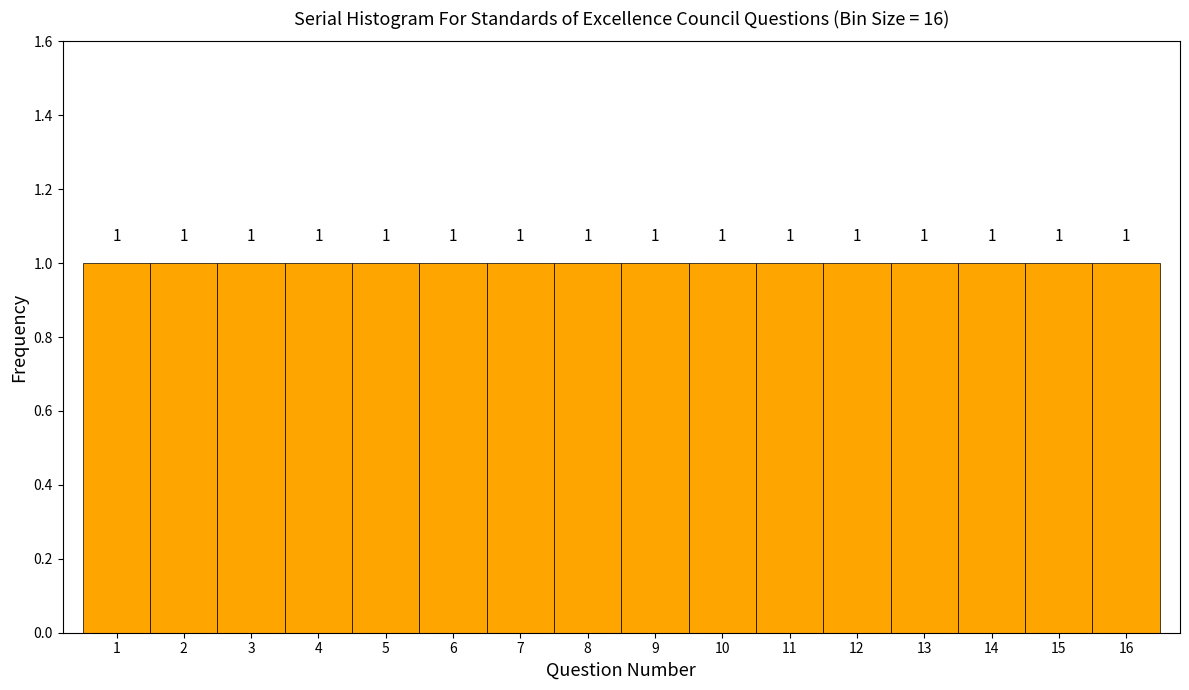

Reading left to right, transcribe this chart: for each bar, give the range it covers on the x-axis and its height.

0.5 to 1.5: 1
1.5 to 2.5: 1
2.5 to 3.5: 1
3.5 to 4.5: 1
4.5 to 5.5: 1
5.5 to 6.5: 1
6.5 to 7.5: 1
7.5 to 8.5: 1
8.5 to 9.5: 1
9.5 to 10.5: 1
10.5 to 11.5: 1
11.5 to 12.5: 1
12.5 to 13.5: 1
13.5 to 14.5: 1
14.5 to 15.5: 1
15.5 to 16.5: 1